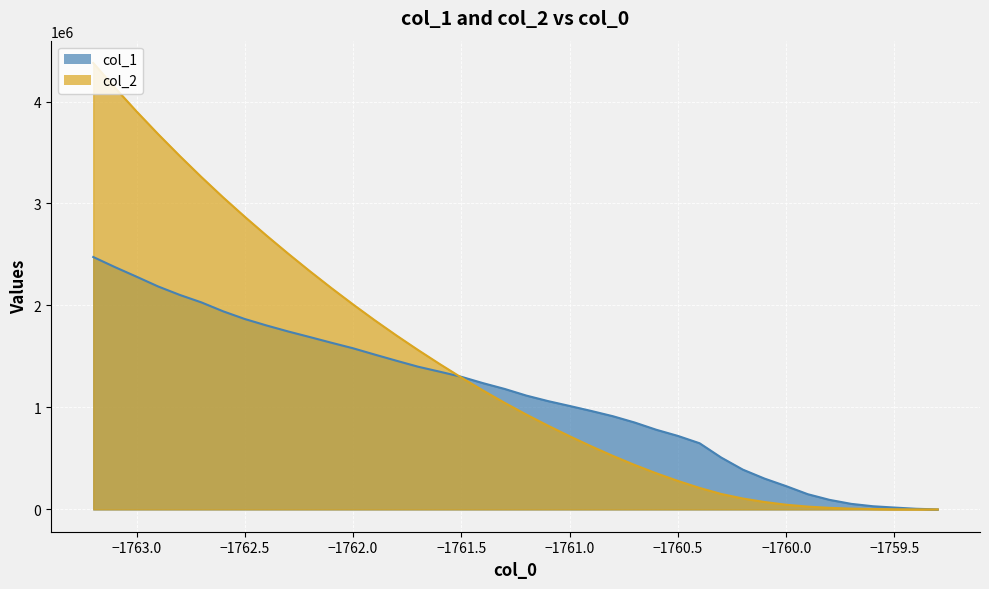

What is the average value of the col_2 series?

1395813.5